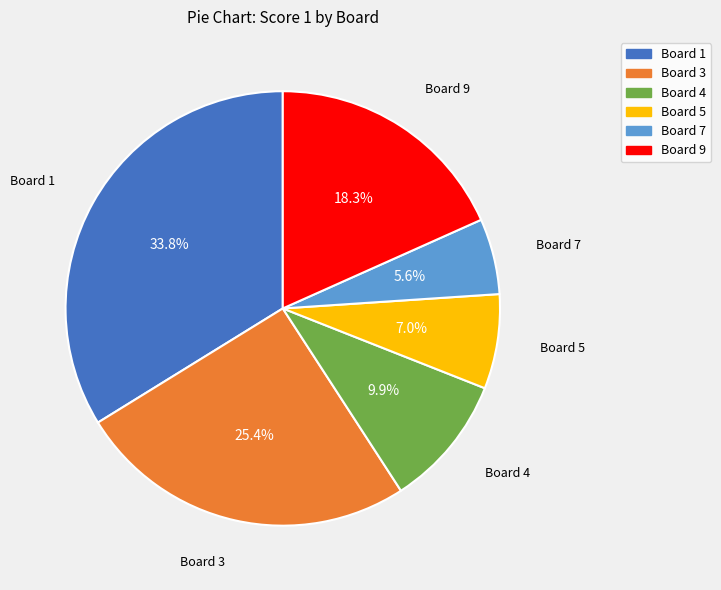

Is there a majority slice in this chart?

No